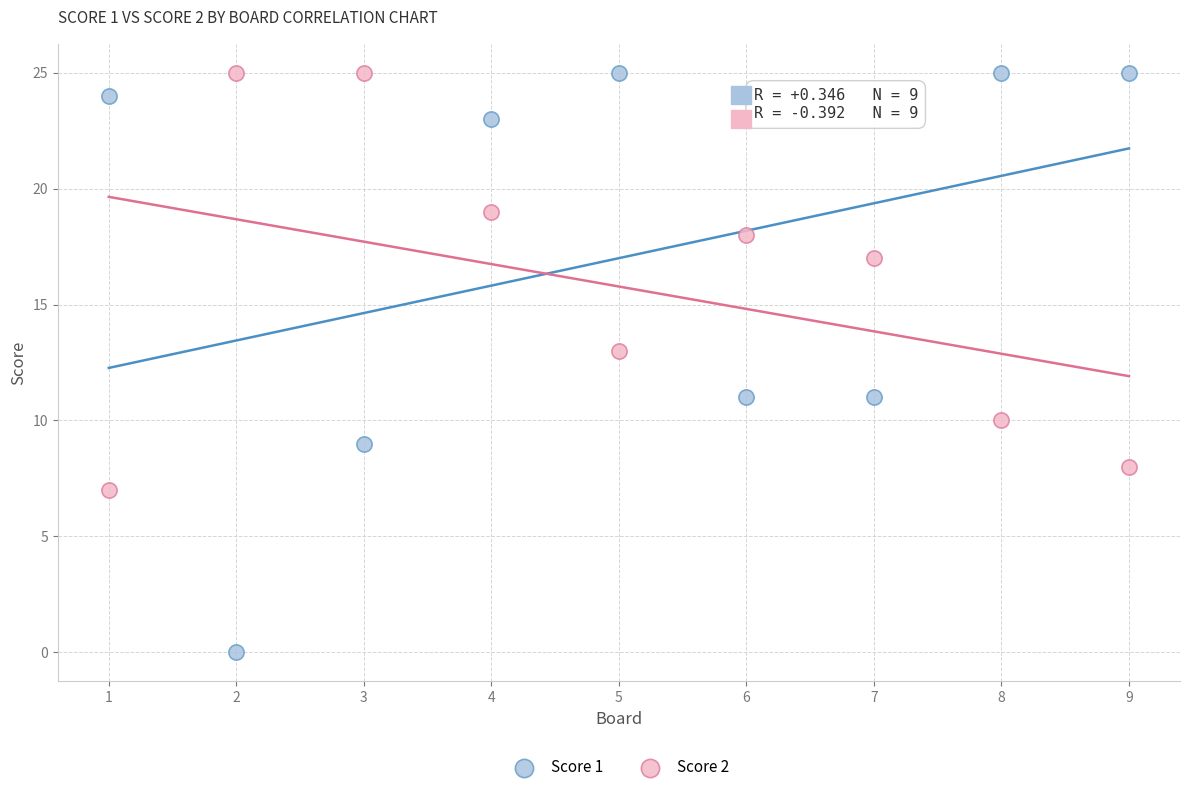

Across all data points, what is the range of X values (max minus min)?

8